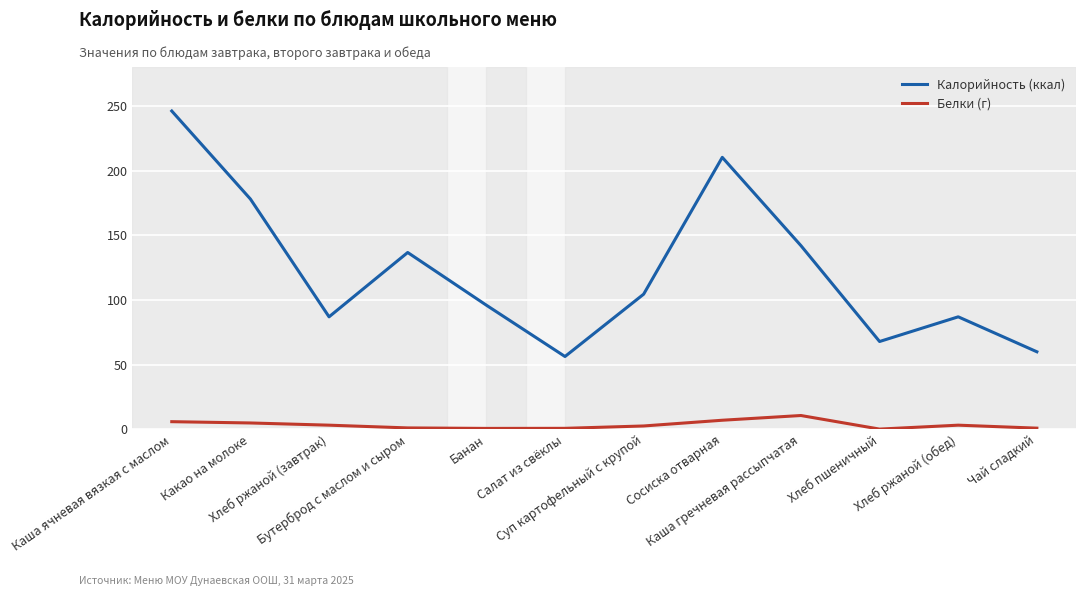

What position from the left is Каша ячневая вязкая с маслом?

1